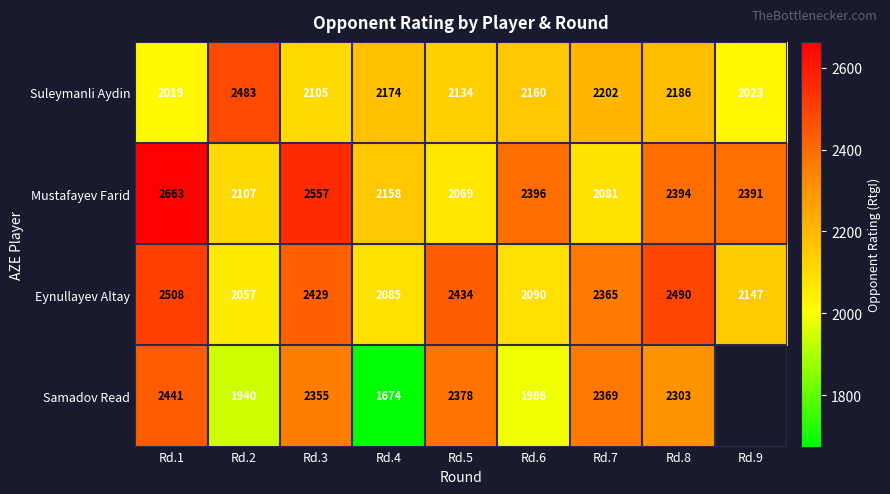

Is the value of Mustafayev Farid at Rd.1 greater than the value of Eynullayev Altay at Rd.3?

Yes